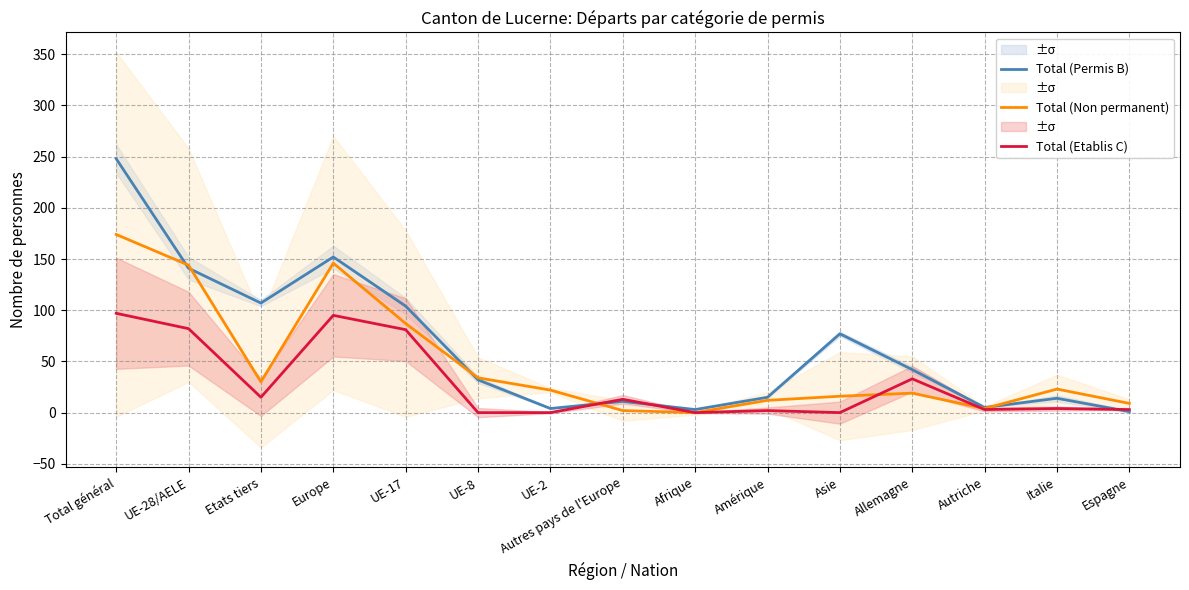

What is the difference between the maximum and minimum values in the Total (Etablis C) series?

97